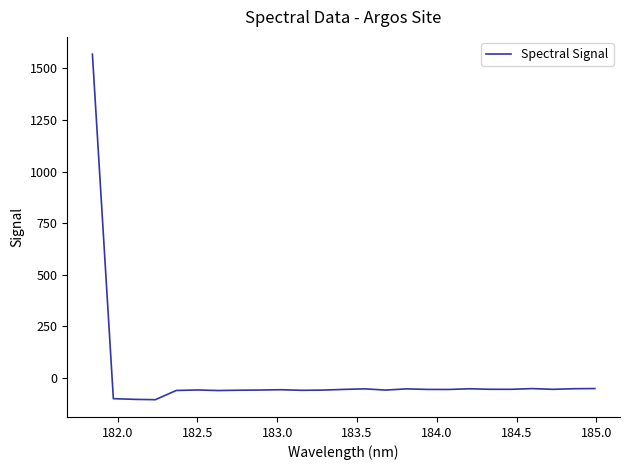

What is the maximum value shown in the chart?

1568.1